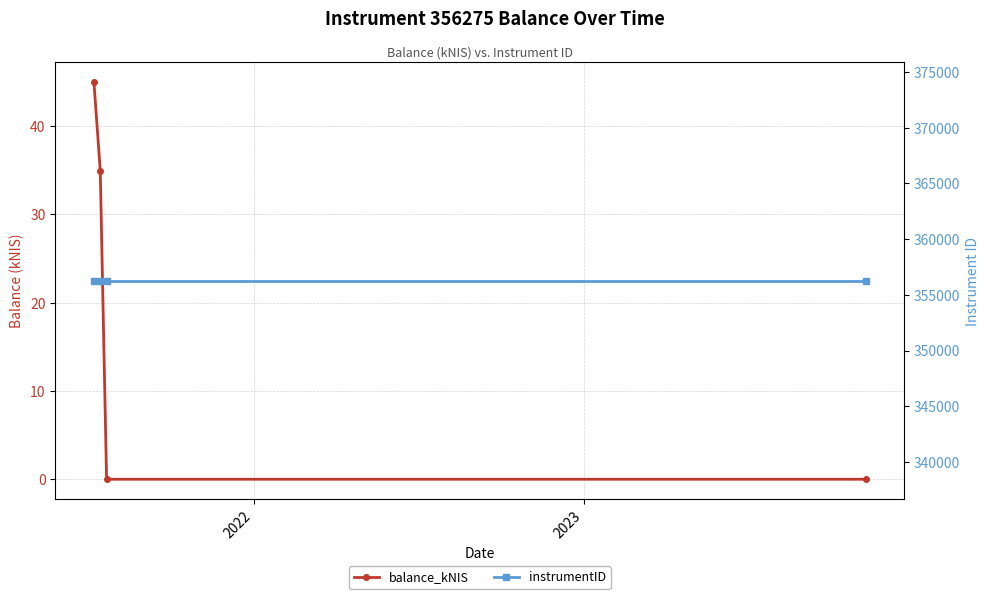

How many distinct data groups are displayed?

2